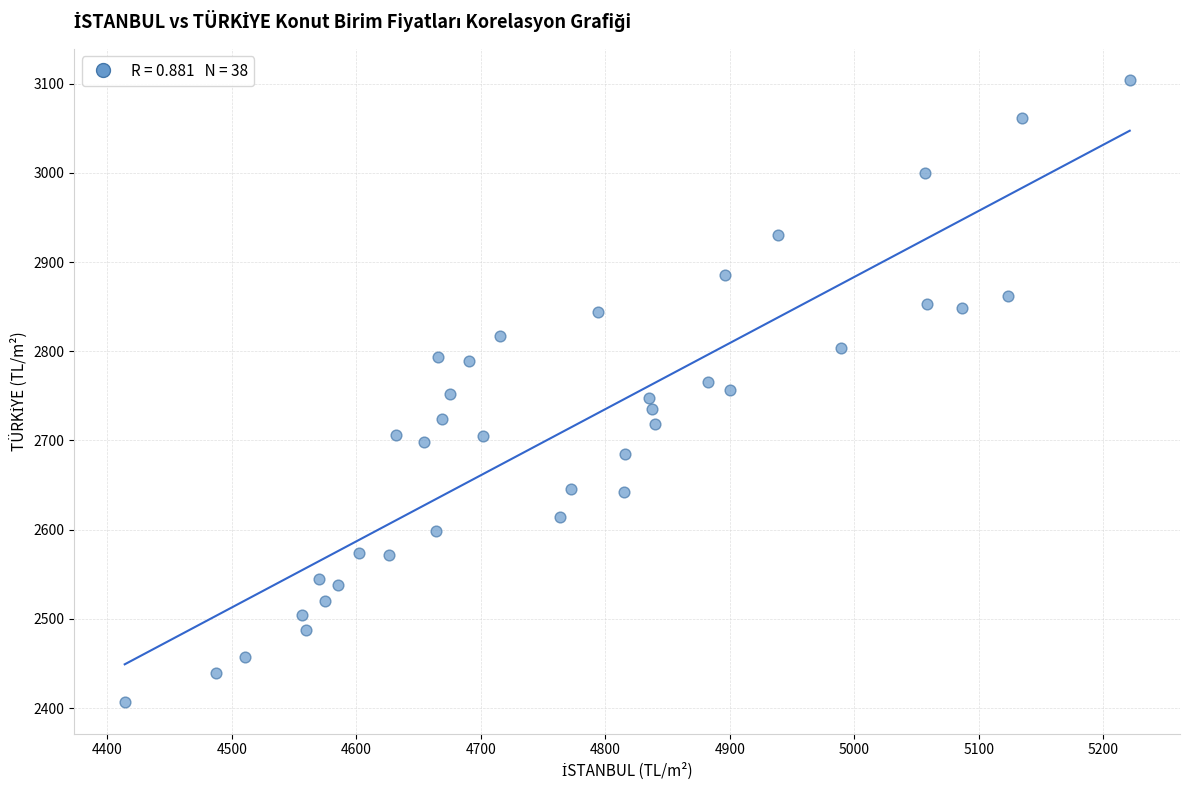

What is the range of X values (max minus min)?

807.1